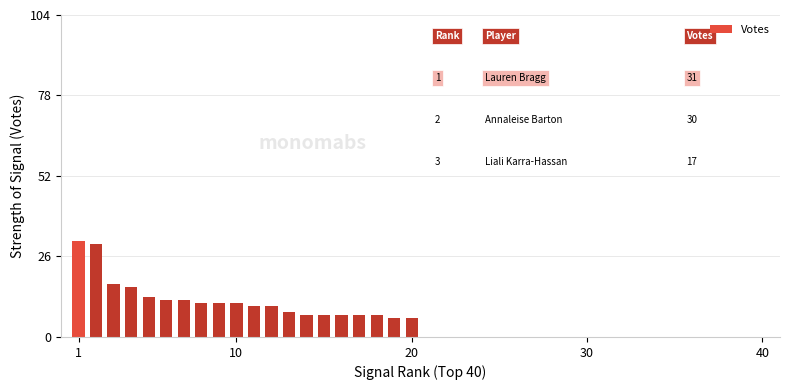

How many data points are less than 11?

10